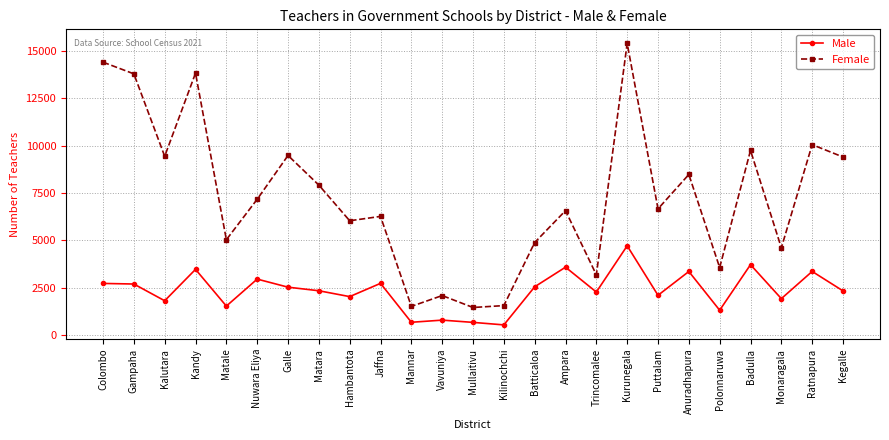

Which series has the widest spread of values?

Female